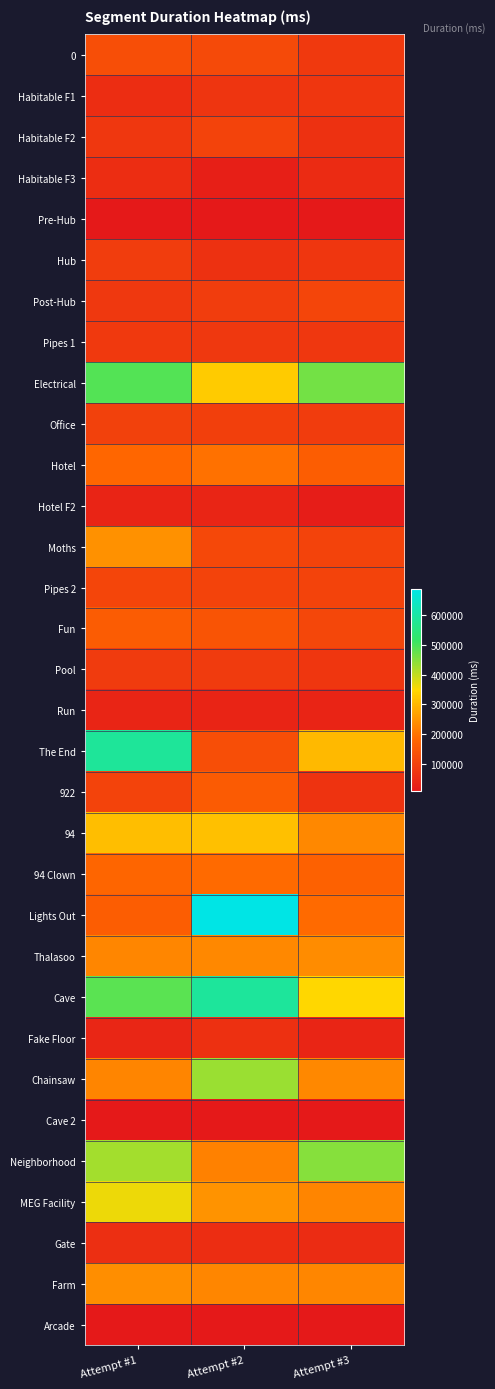

How many distinct data groups are displayed?

32